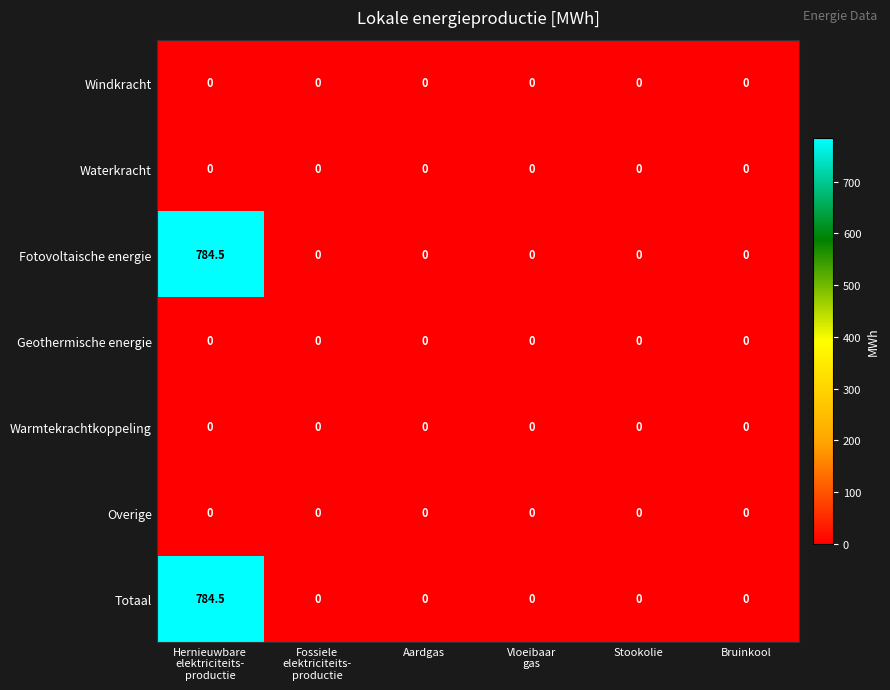

What is the greatest value displayed?

784.5